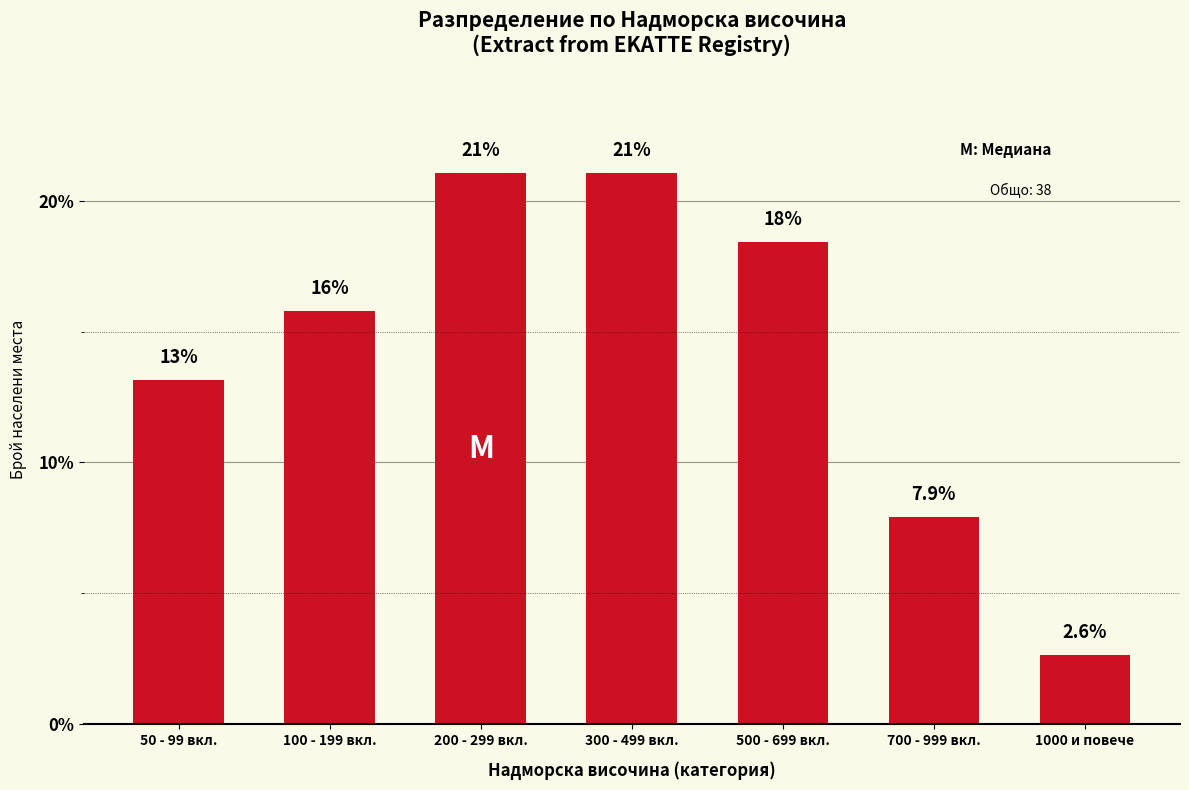

At which label does the data first exceed 15?

100 - 199 вкл.